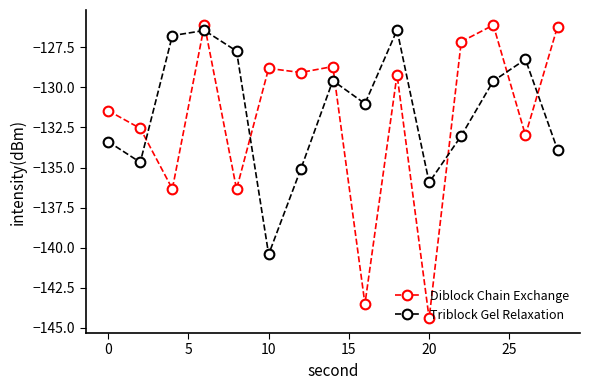

How many interior local peaks does the Diblock Chain Exchange series have?

5